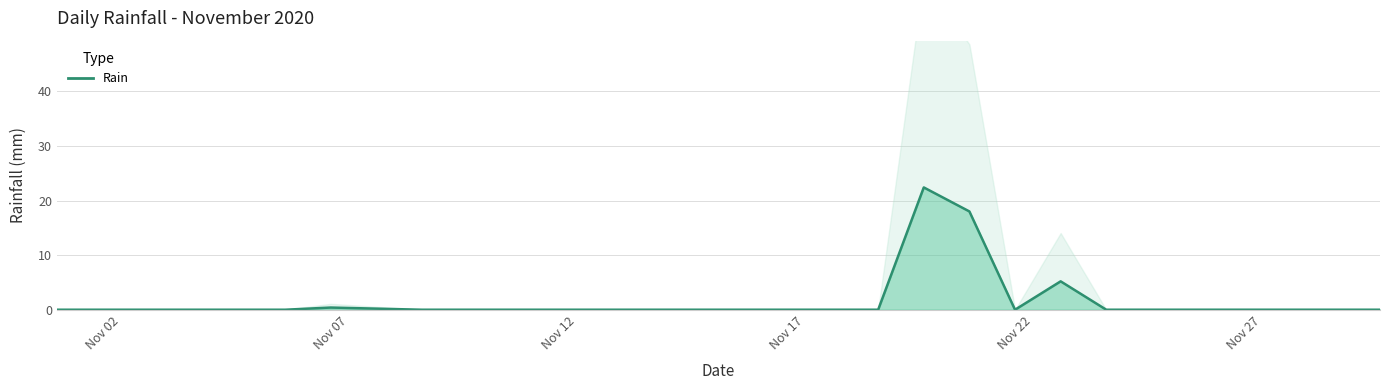

True or false: the data shows 12.9 at 15.

False